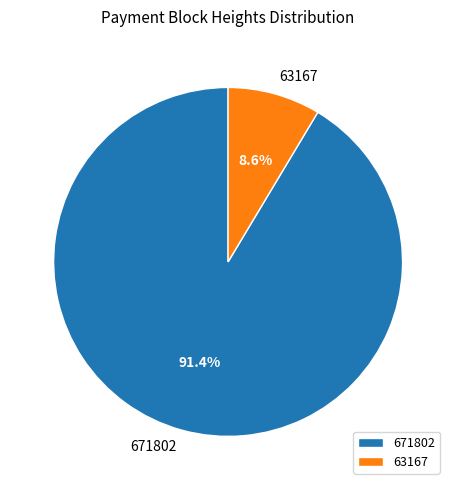

To the nearest percent, what is the average slice percentage?

50%